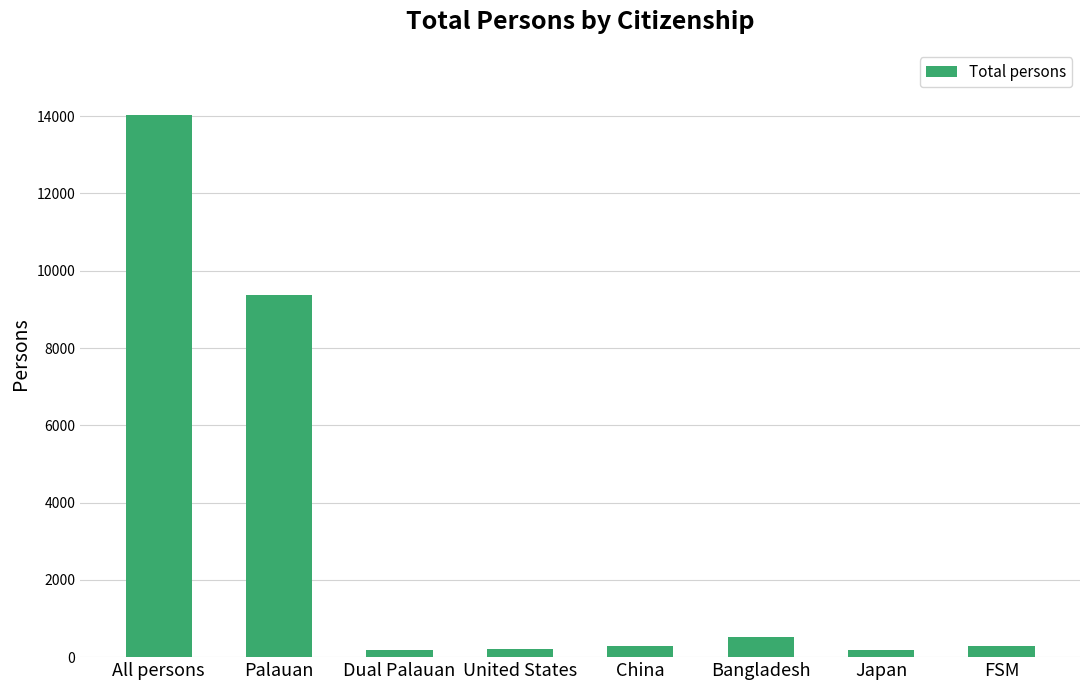

Is it true that the value at All persons is 4569?

False